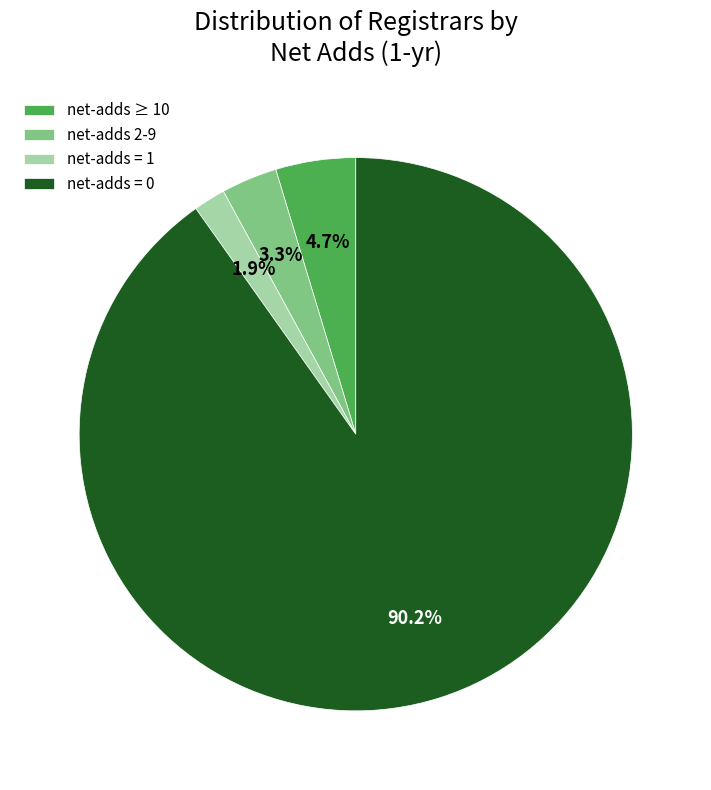

Do net-adds = 1 and net-adds ≥ 10 together represent more than half of the pie?

No